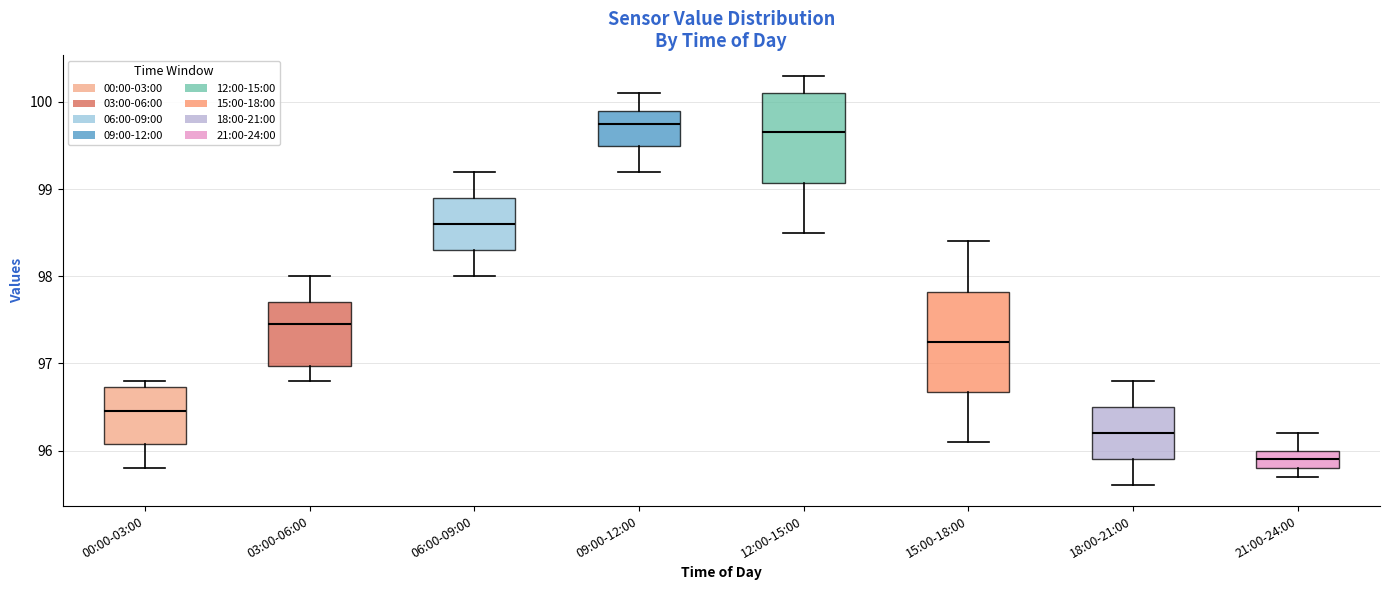

Which box is the tallest, from its lower edge to its upper edge?

15:00-18:00